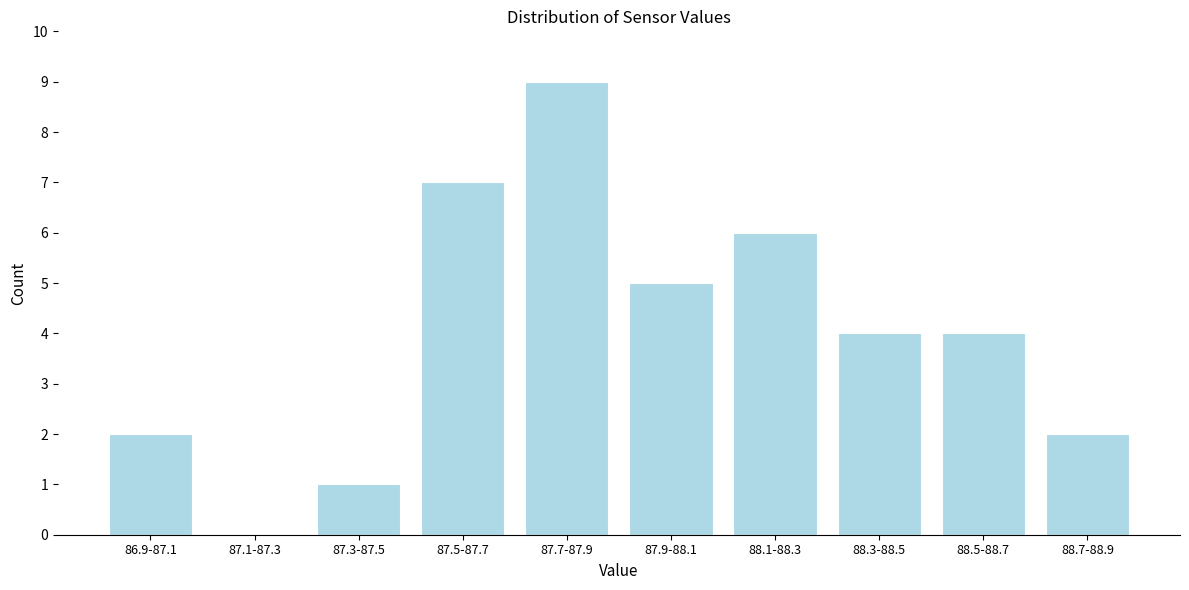

Reading left to right, what are all the values shown in this chart?

86.9-87.1=2	87.1-87.3=0	87.3-87.5=1	87.5-87.7=7	87.7-87.9=9	87.9-88.1=5	88.1-88.3=6	88.3-88.5=4	88.5-88.7=4	88.7-88.9=2